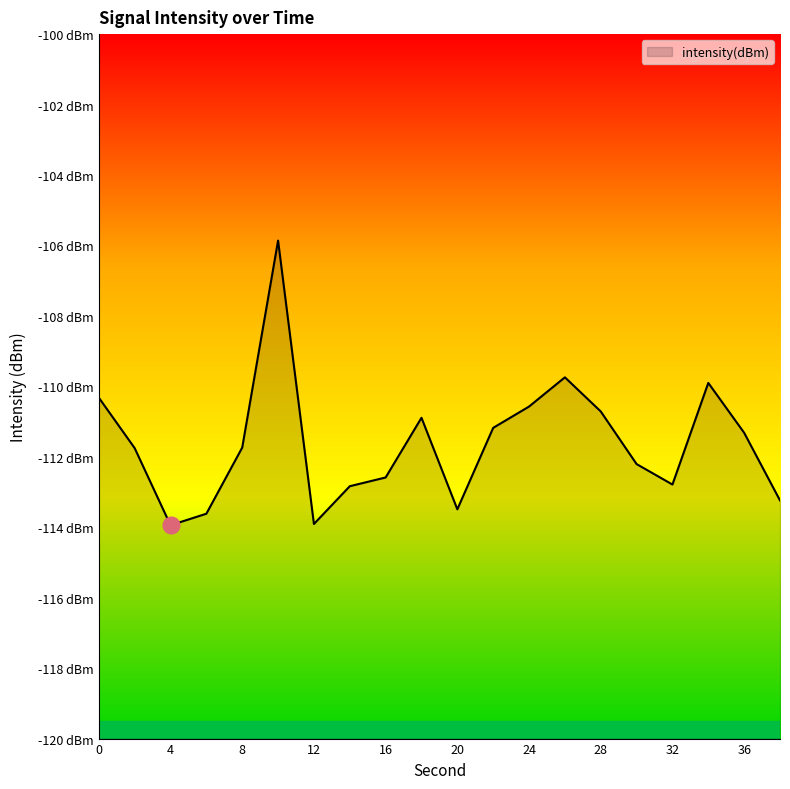

What is the minimum value shown in the chart?

-113.9